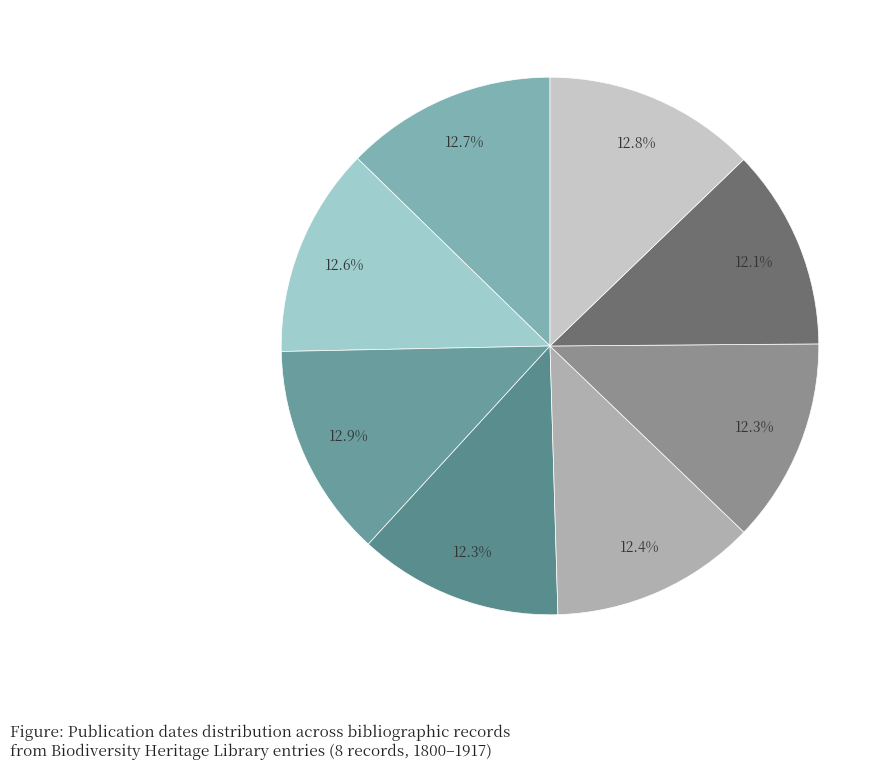

Is there a majority slice in this chart?

No